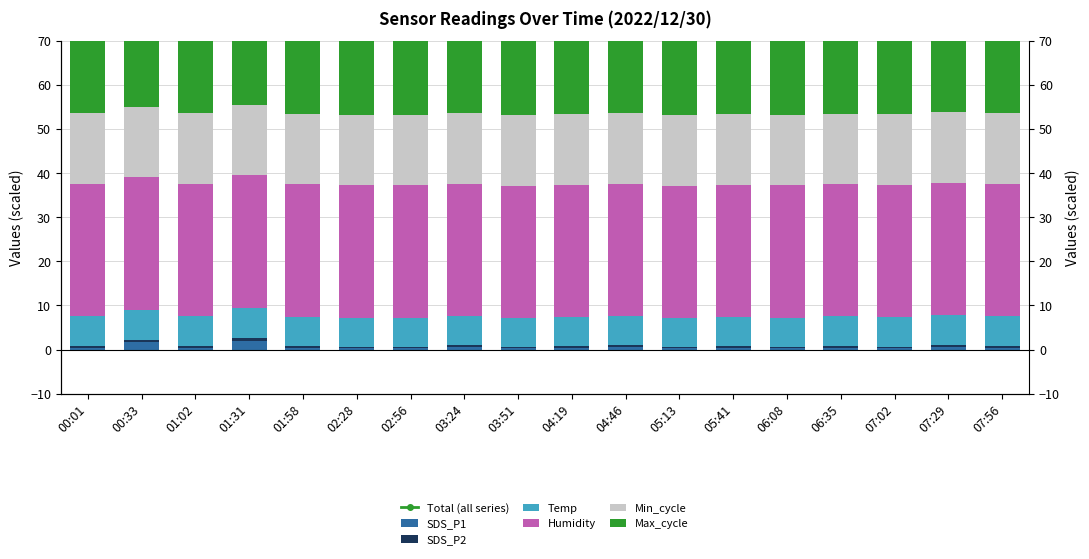

Which label corresponds to the smallest value in the chart?

02:28